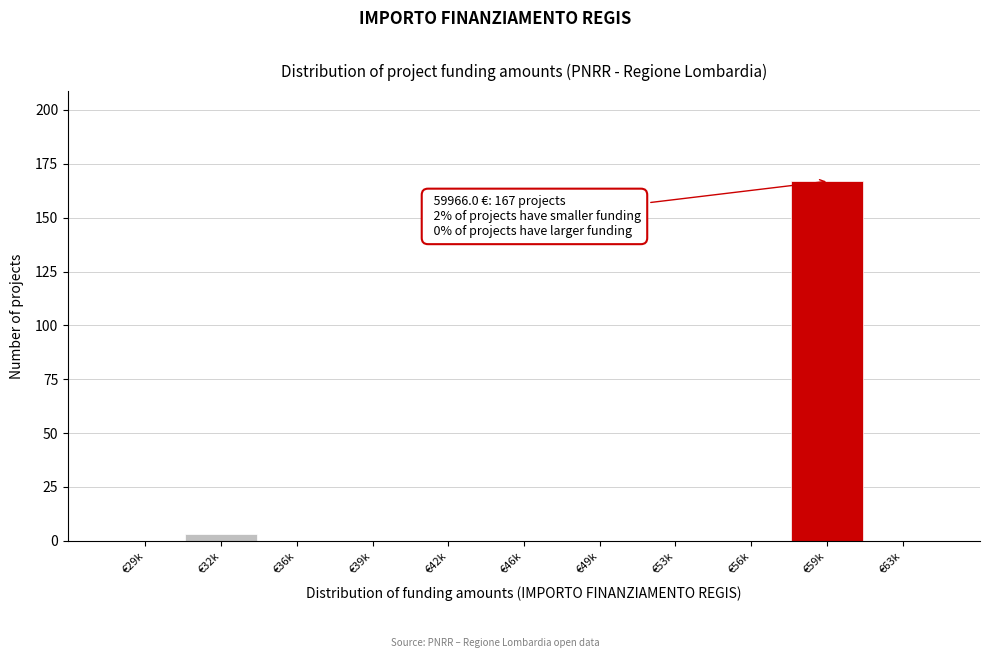

Reading left to right, transcribe all the data shown in this chart.

€29k=0	€32k=3	€36k=0	€39k=0	€42k=0	€46k=0	€49k=0	€53k=0	€56k=0	€59k=167	€63k=0